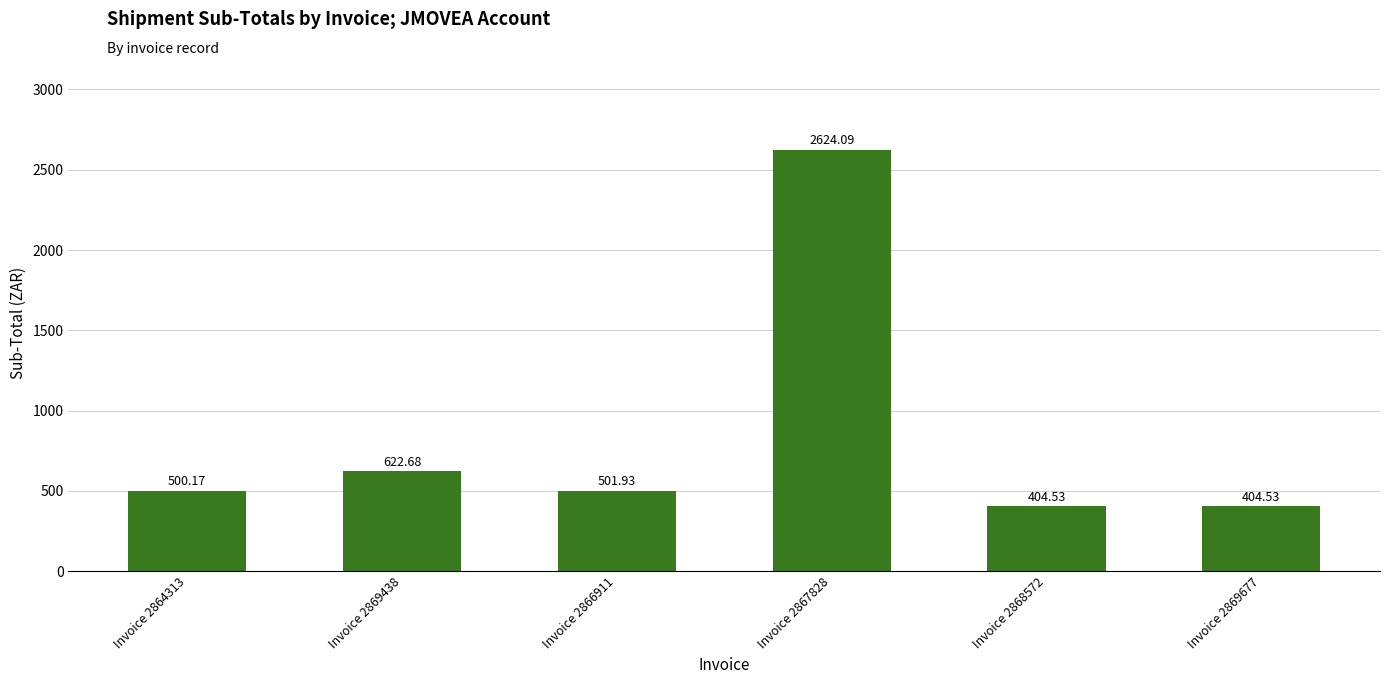

Between Invoice 2864313 and Invoice 2869677, which is larger?

Invoice 2864313